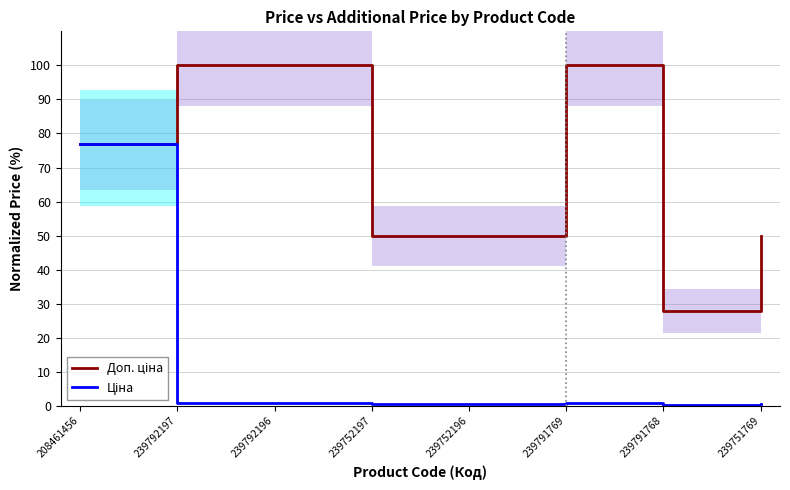

Does the chart have visible grid lines?

Yes